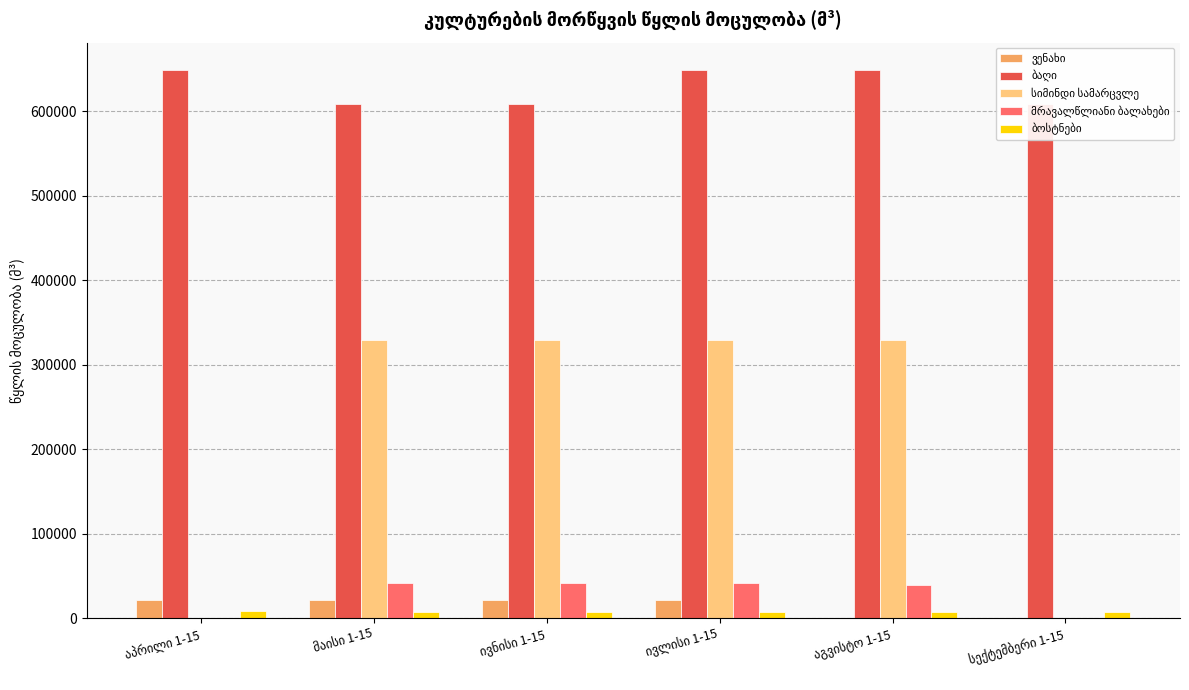

Reading left to right, list all the values displayed in this chart.

ვენახი: აპრილი 1-15=21871.8	მაისი 1-15=21871.8	ივნისი 1-15=21871.8	ივლისი 1-15=21871.8	აგვისტო 1-15=0.0	სექტემბერი 1-15=0.0
ბაღი: აპრილი 1-15=648734.0	მაისი 1-15=608188.1	ივნისი 1-15=608188.1	ივლისი 1-15=648734.0	აგვისტო 1-15=648734.0	სექტემბერი 1-15=608188.1
სიმინდი სამარცვლე: აპრილი 1-15=0.0	მაისი 1-15=329564.5	ივნისი 1-15=329564.5	ივლისი 1-15=329564.5	აგვისტო 1-15=329564.5	სექტემბერი 1-15=0.0
მრავალწლიანი ბალახები: აპრილი 1-15=0.0	მაისი 1-15=41206.2	ივნისი 1-15=41206.2	ივლისი 1-15=41206.2	აგვისტო 1-15=38630.8	სექტემბერი 1-15=0.0
ბოსტნები: აპრილი 1-15=8112.3	მაისი 1-15=7605.3	ივნისი 1-15=7605.3	ივლისი 1-15=7605.3	აგვისტო 1-15=7605.3	სექტემბერი 1-15=7605.3